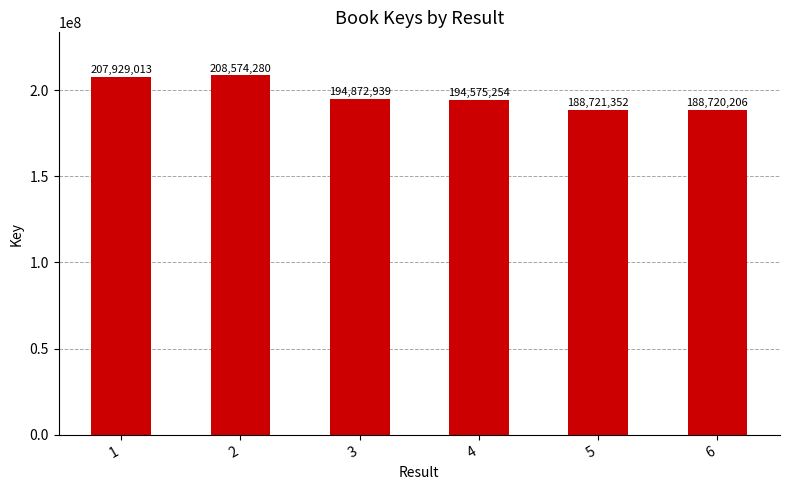

Reading left to right, list all the values displayed in this chart.

207929013	208574280	194872939	194575254	188721352	188720206